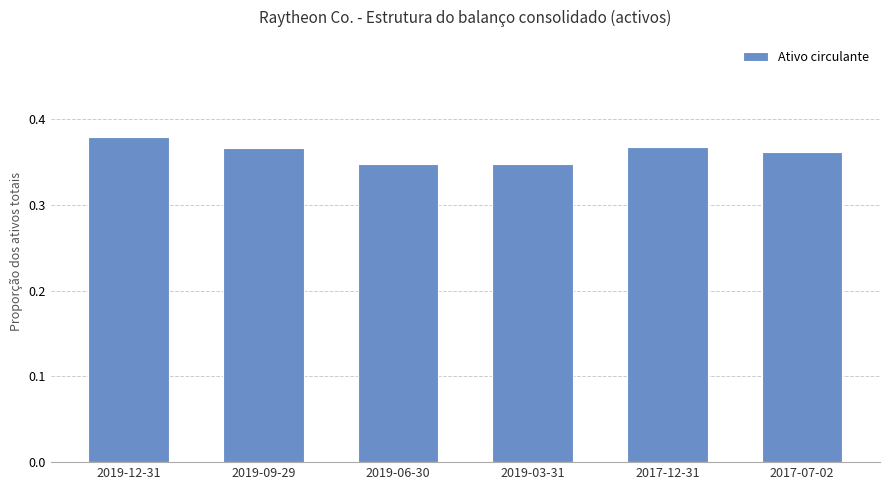

The chart shows a value of 0.5 at 2017-07-02. True or false?

False